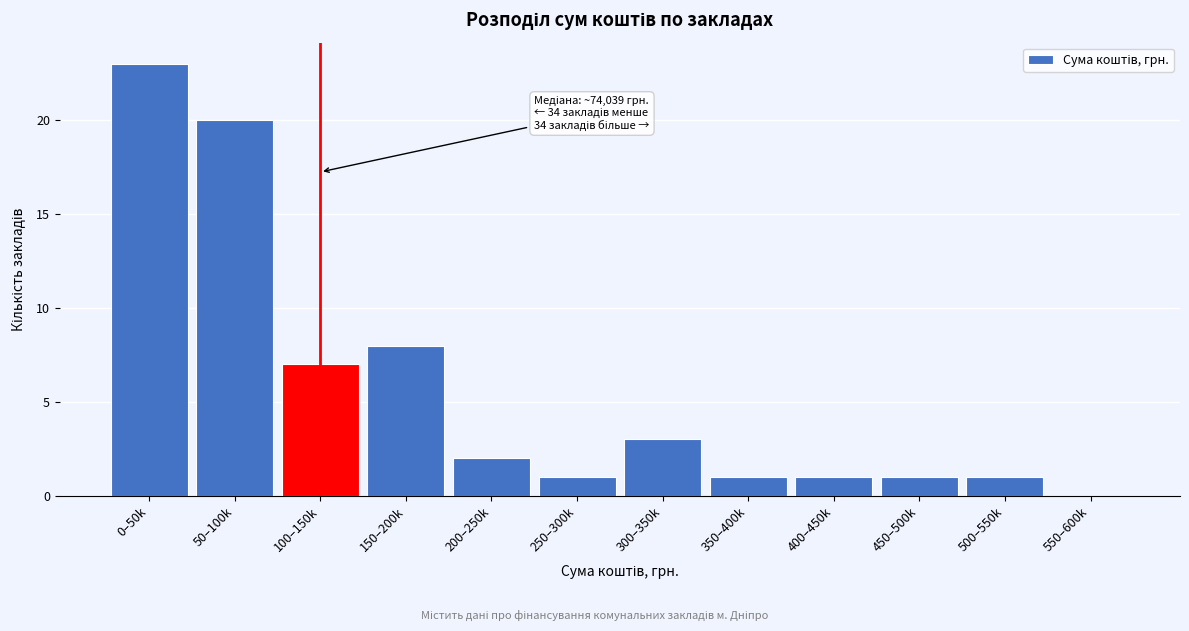

Reading left to right, what are all the values shown in this chart?

0–50k=23	50–100k=20	100–150k=7	150–200k=8	200–250k=2	250–300k=1	300–350k=3	350–400k=1	400–450k=1	450–500k=1	500–550k=1	550–600k=0